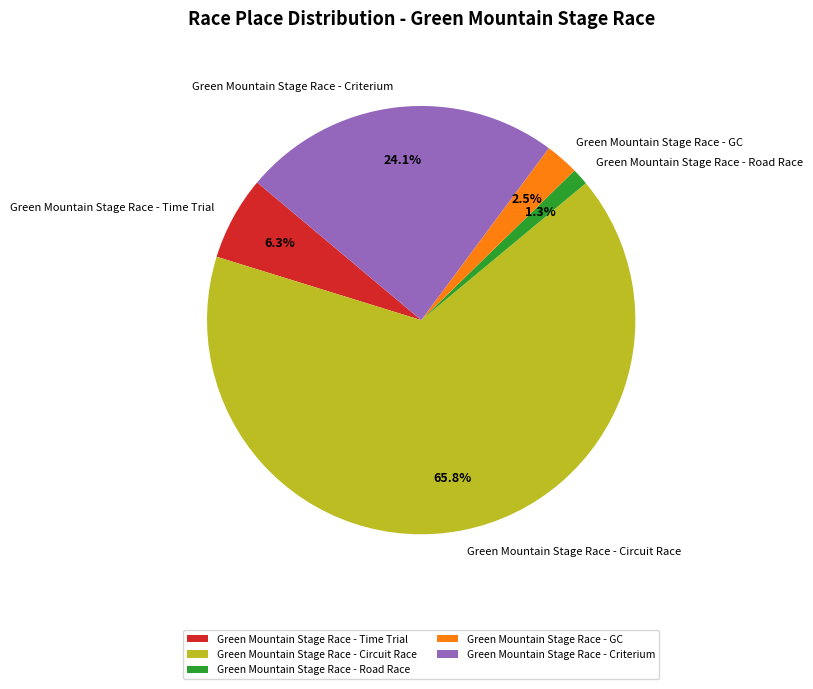

Rank the categories by value from lowest to highest.

Green Mountain Stage Race - Road Race, Green Mountain Stage Race - GC, Green Mountain Stage Race - Time Trial, Green Mountain Stage Race - Criterium, Green Mountain Stage Race - Circuit Race